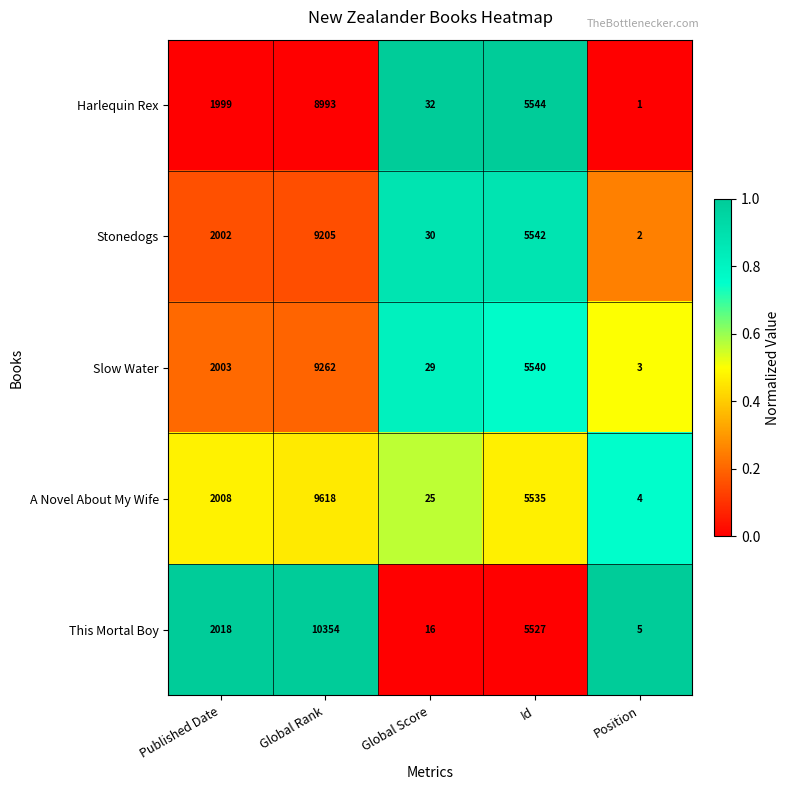

How many distinct data groups are displayed?

5